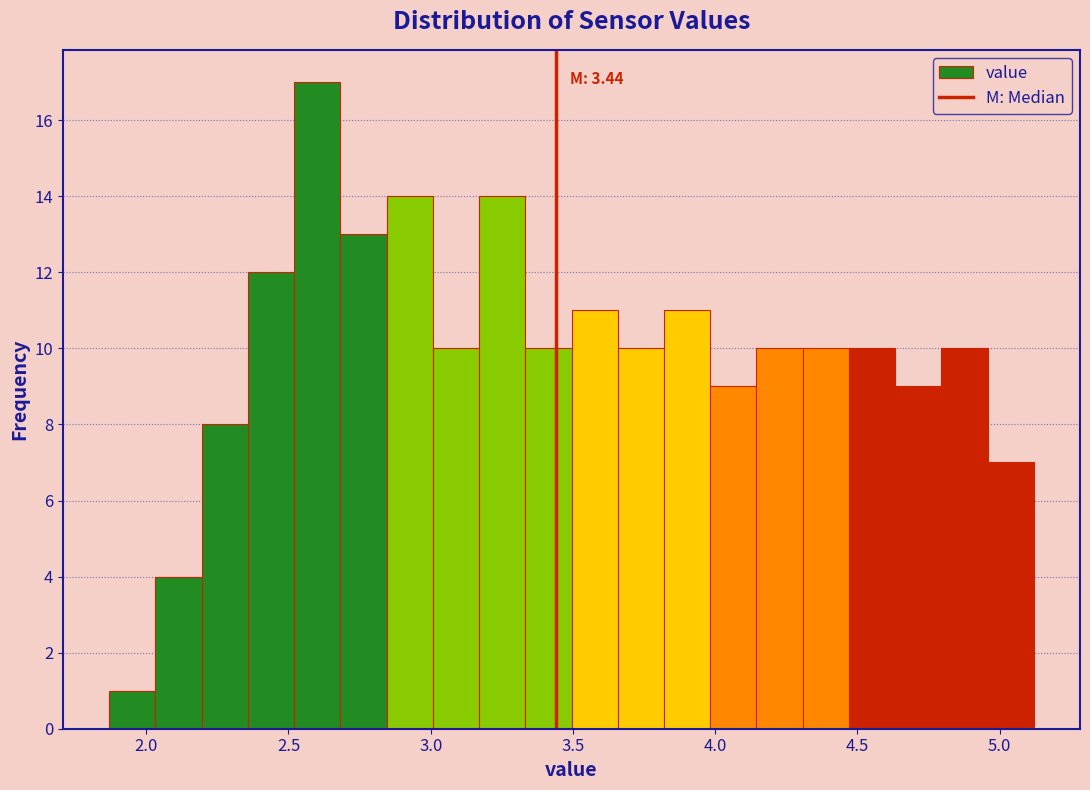

Around what value on the x-axis is the tallest bar? Give the approximate position of its centre, as read against the axis.

2.60